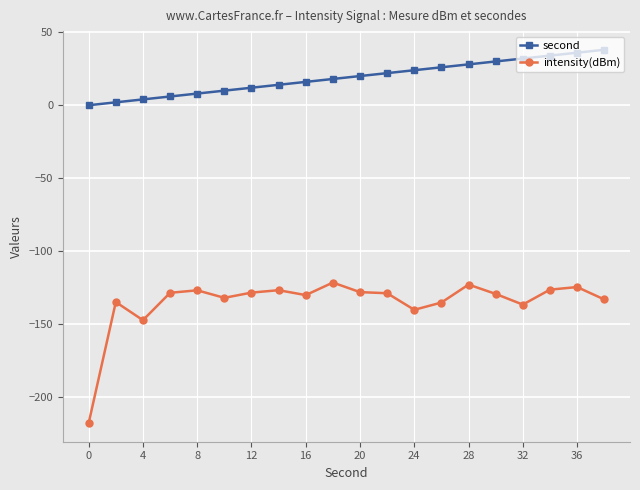

True or false: second and intensity(dBm) intersect in this chart.

False